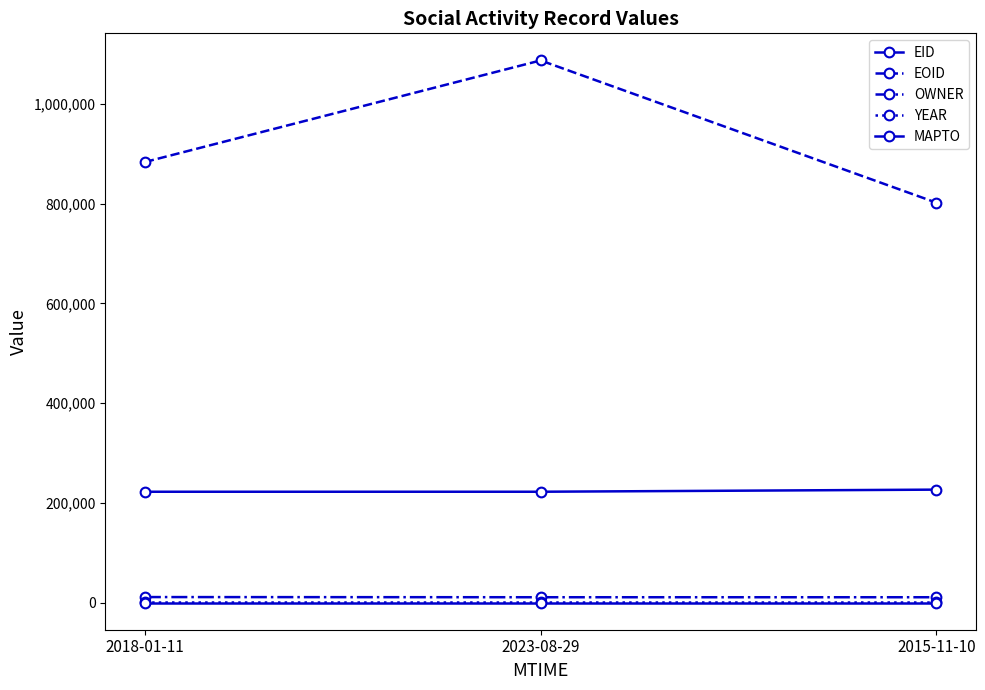

How many lines are shown in the chart?

5